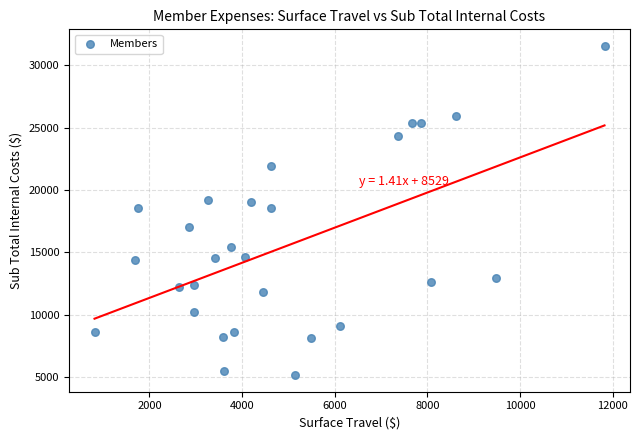

What is the range of X values (max minus min)?

11007.0